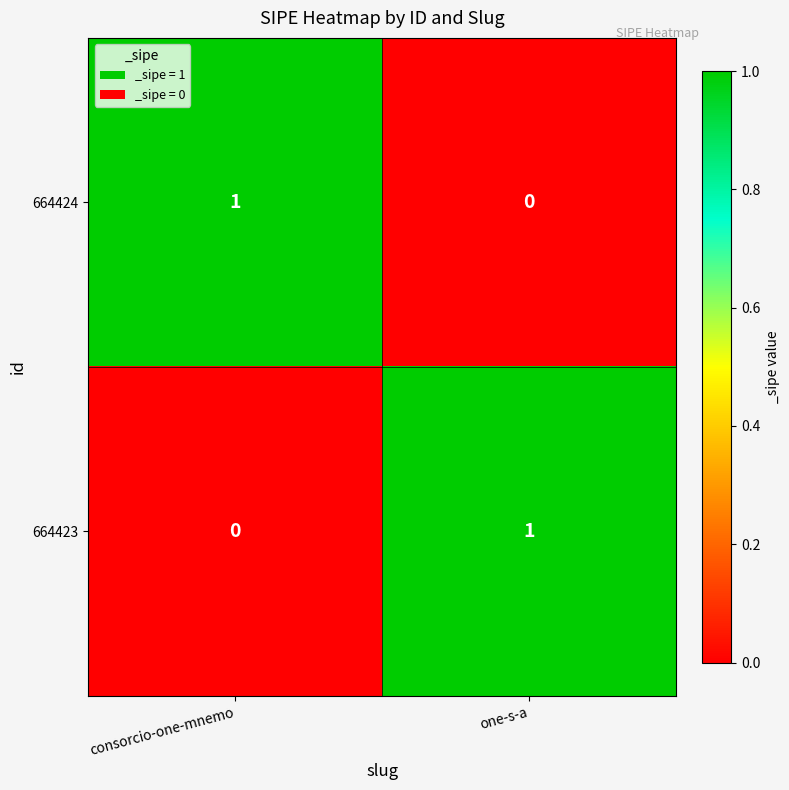

Is the value of 664424 at consorcio-one-mnemo greater than the value of 664423 at consorcio-one-mnemo?

Yes